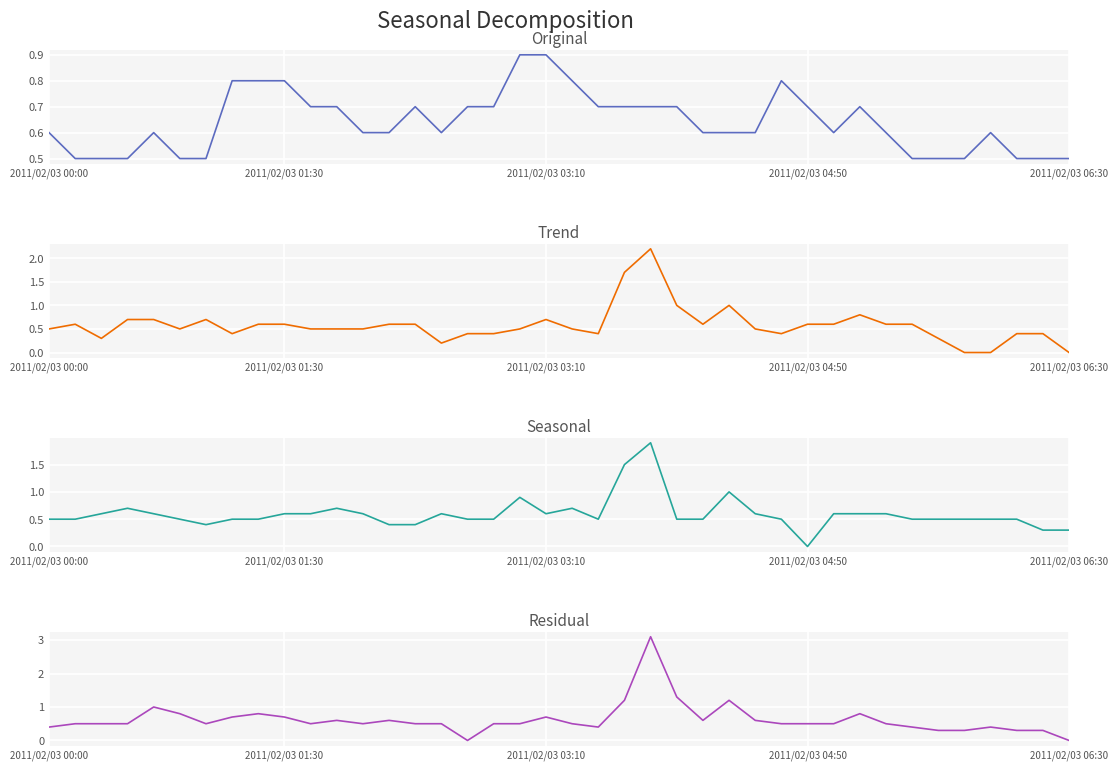

How many lines are shown in the chart?

4